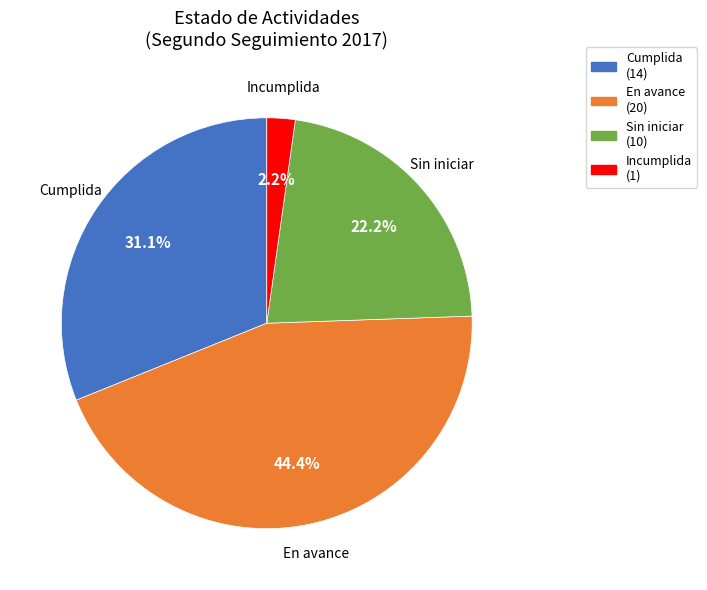

Combined, do Incumplida and En avance account for over 50%?

No